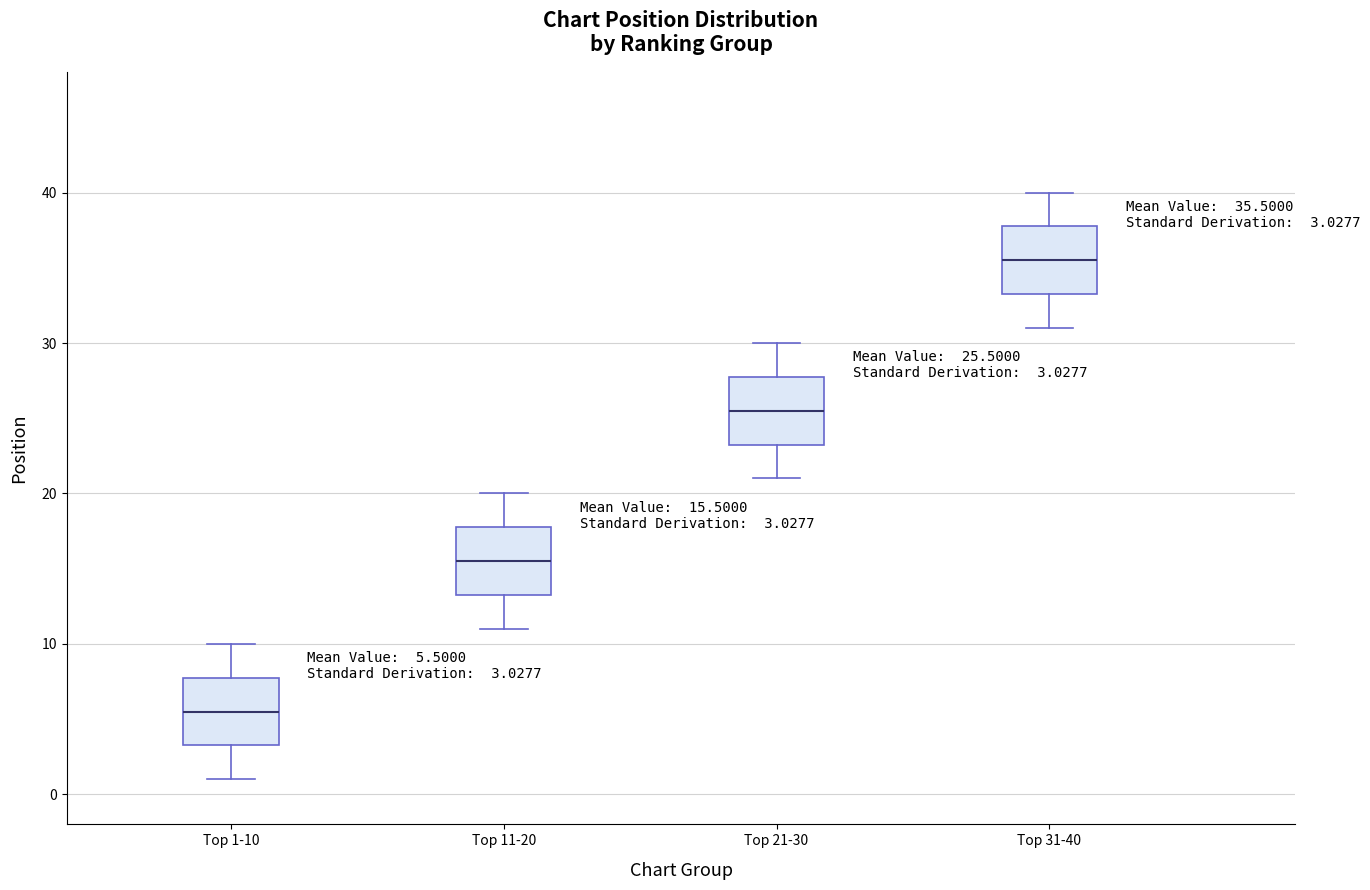

Which box has the lowest median line?

Top 1-10